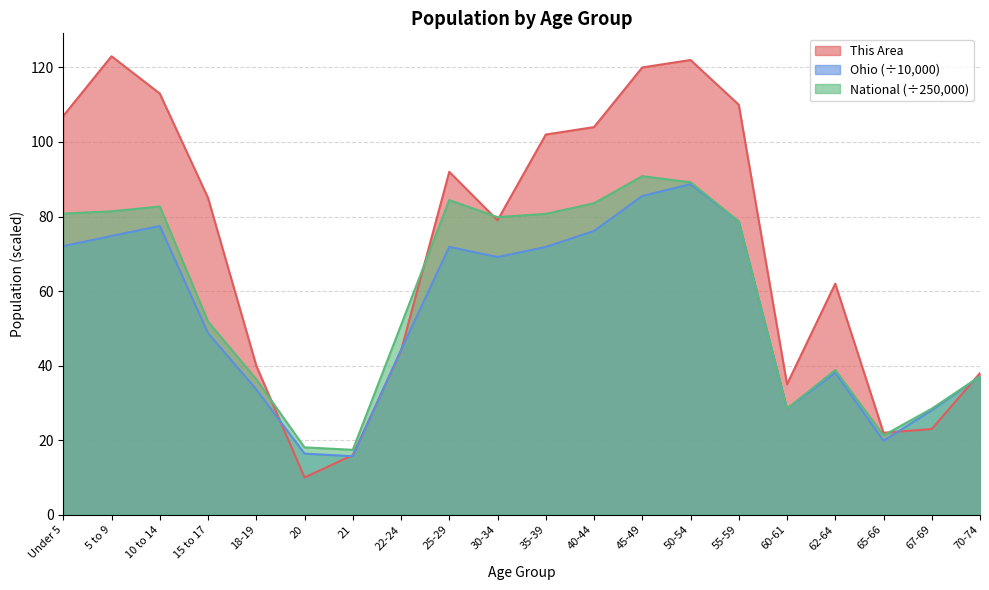

Which category has the lowest value across all series?

20